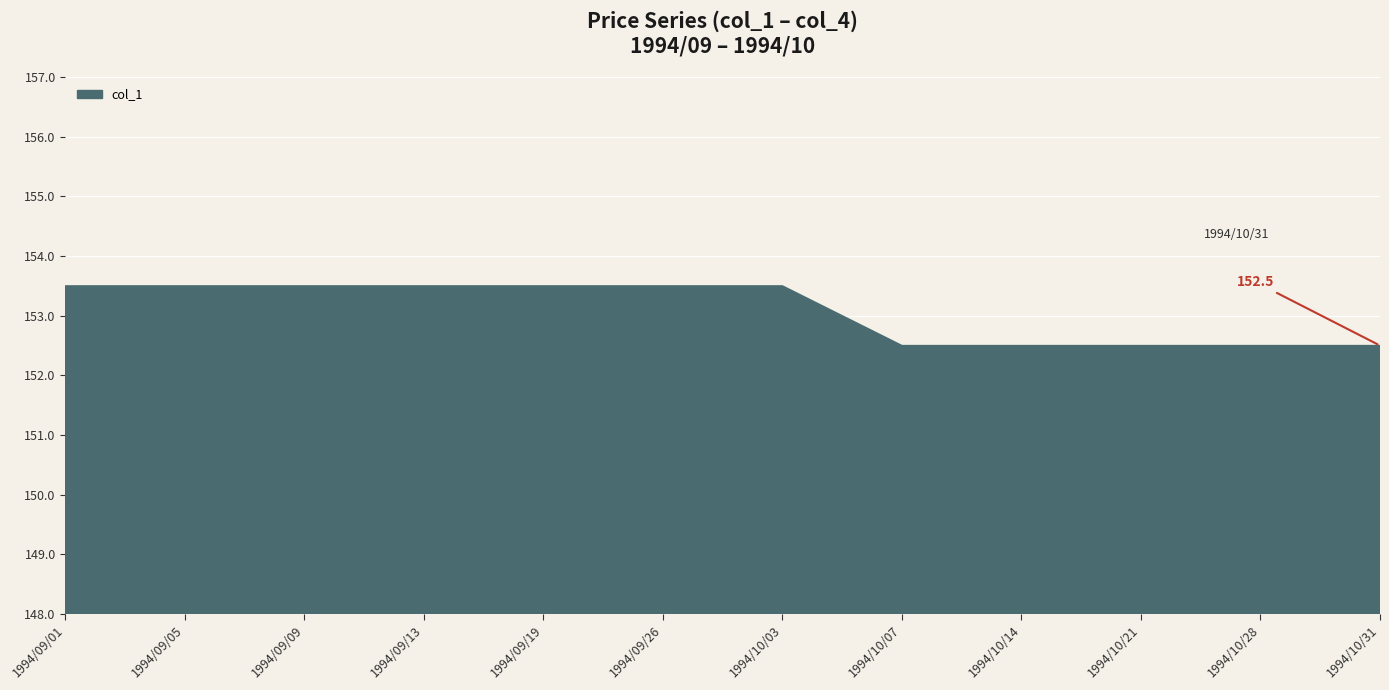

At which label does the data first exceed 153?

1994/09/01